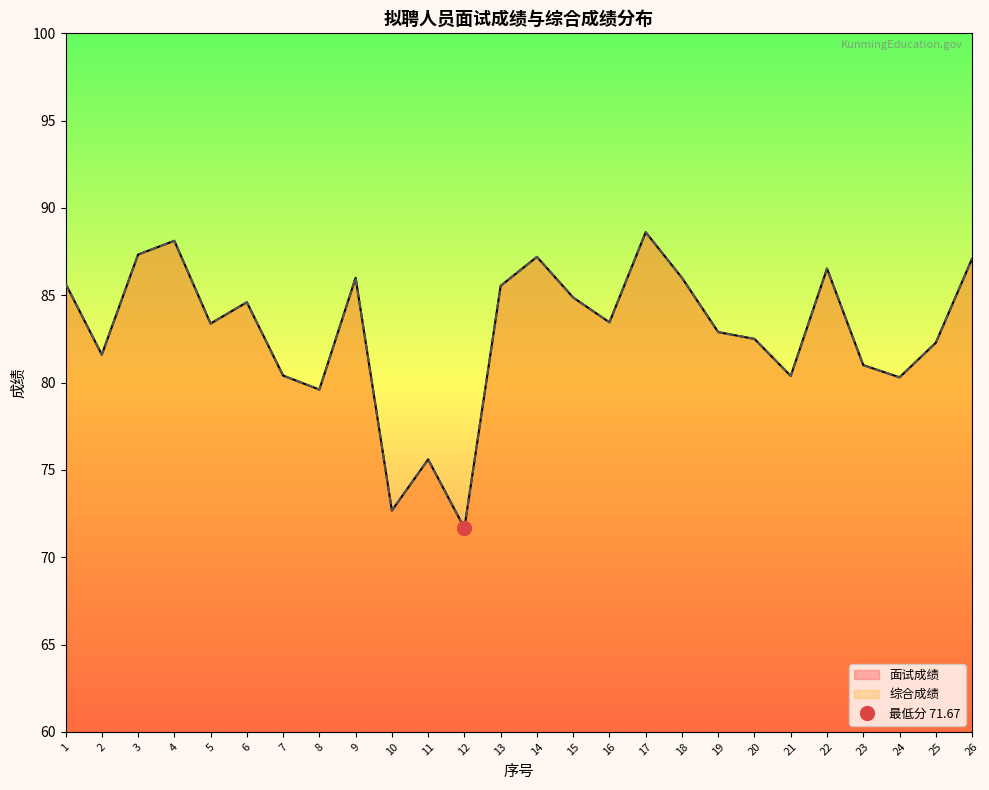

What is the sum of all 综合成绩 values?

2155.3